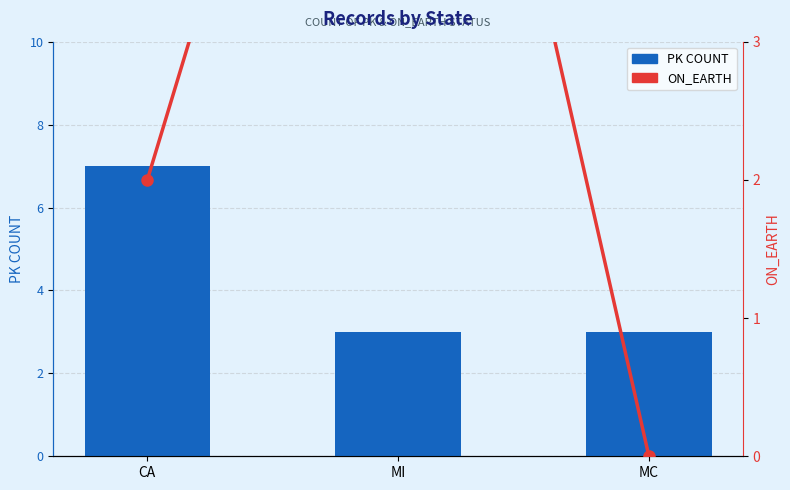

At which label does PK COUNT reach its minimum?

MI